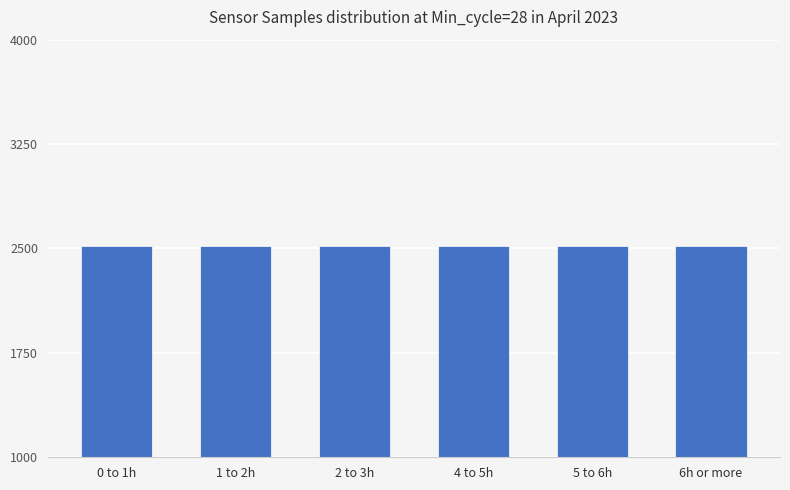

Is it true that the value at 1 to 2h is 1137?

False